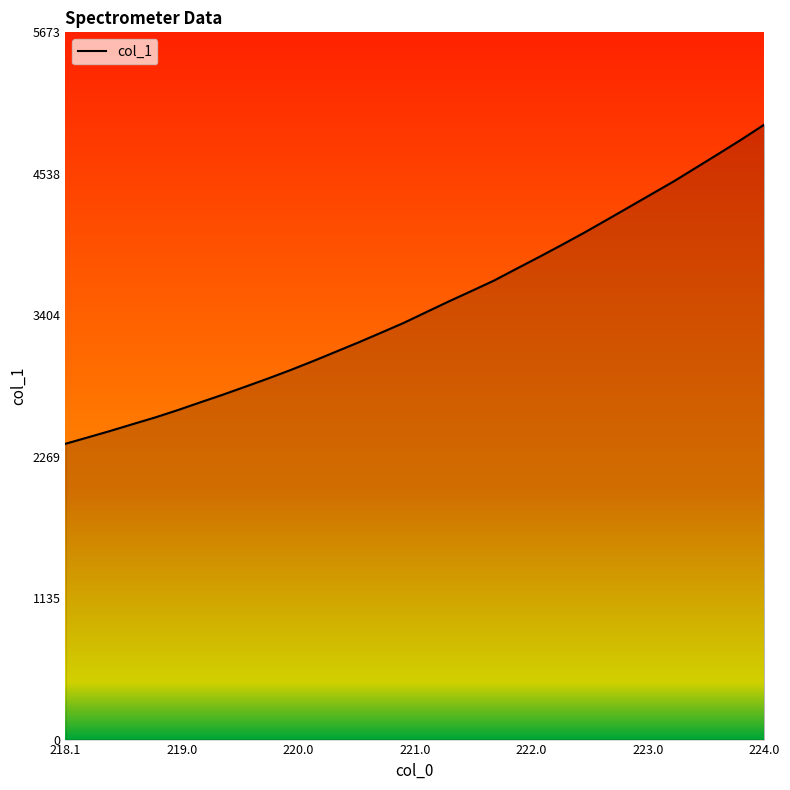

What is the maximum value shown in the chart?

4932.7